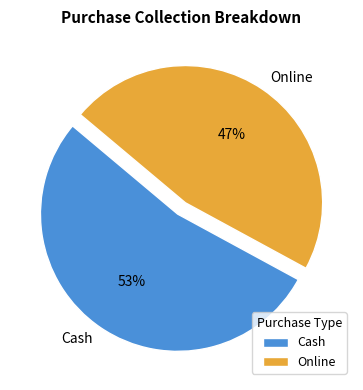

How many slices are in this pie chart?

2